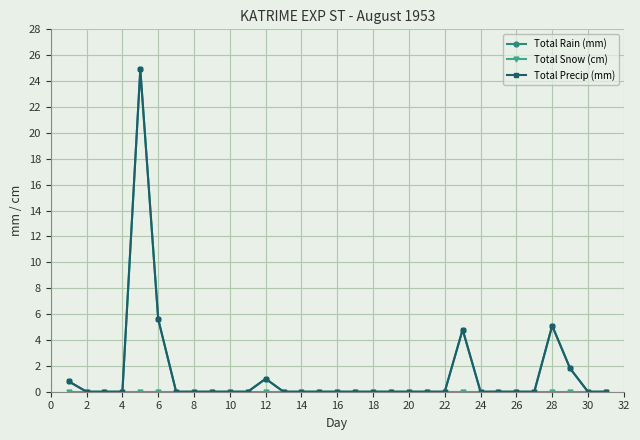

True or false: Total Snow (cm) and Total Precip (mm) intersect in this chart.

False